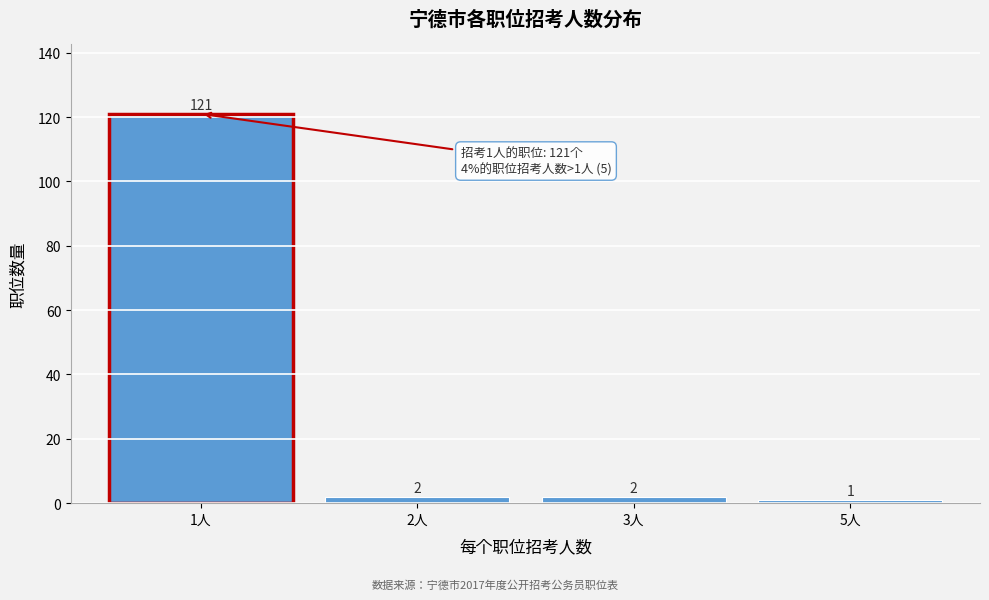

Reading left to right, list all the values displayed in this chart.

121	2	2	1